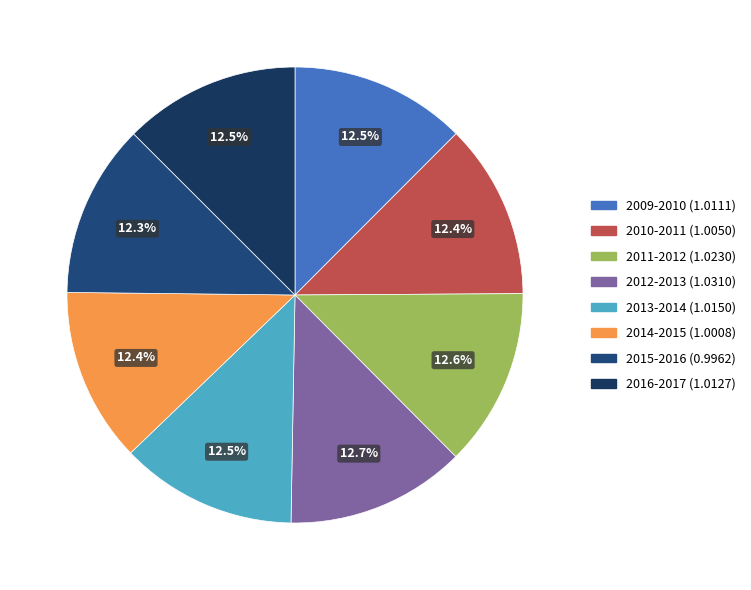

Count the number of slices in the pie.

8